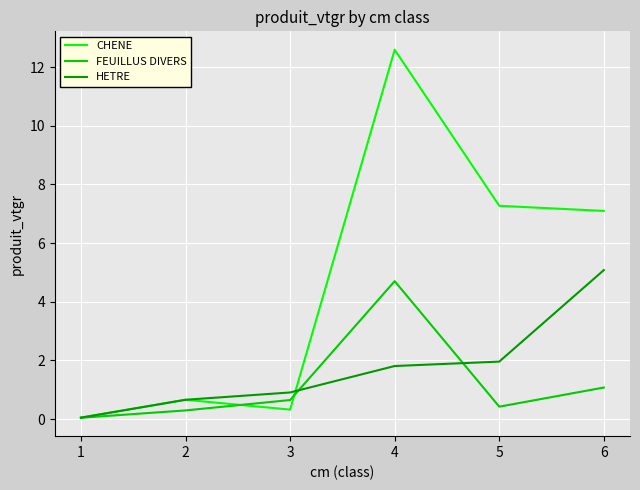

Which series has the widest spread of values?

CHENE